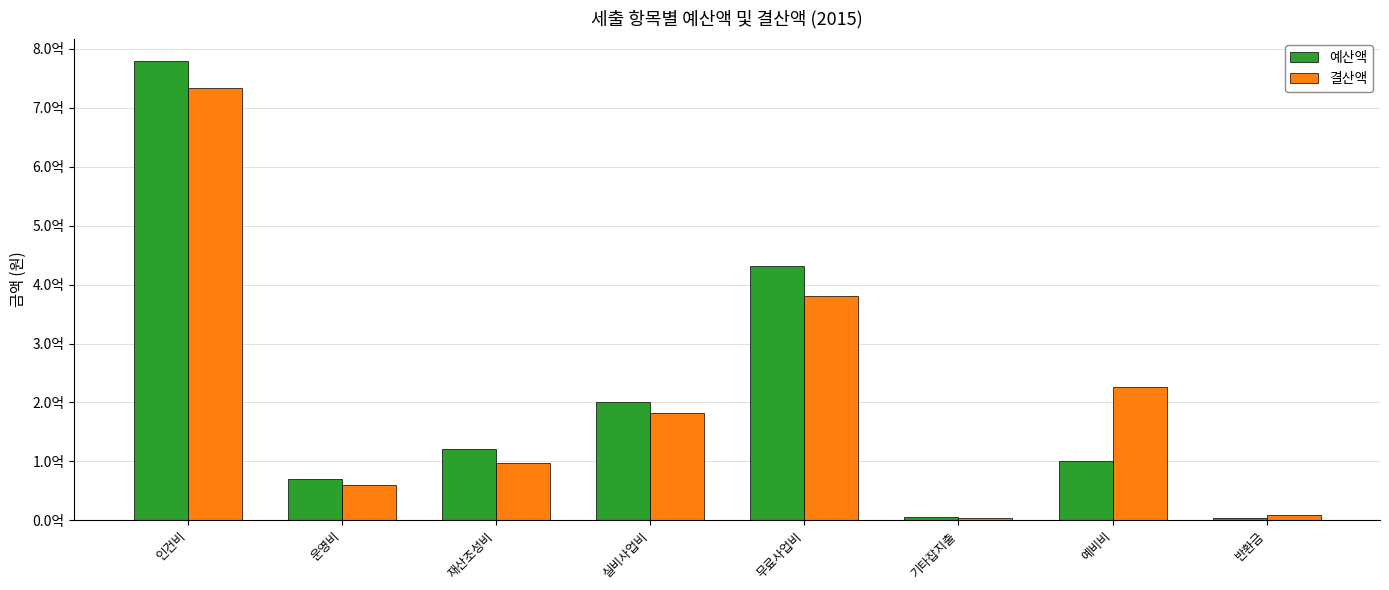

What position from the left is 예비비?

7